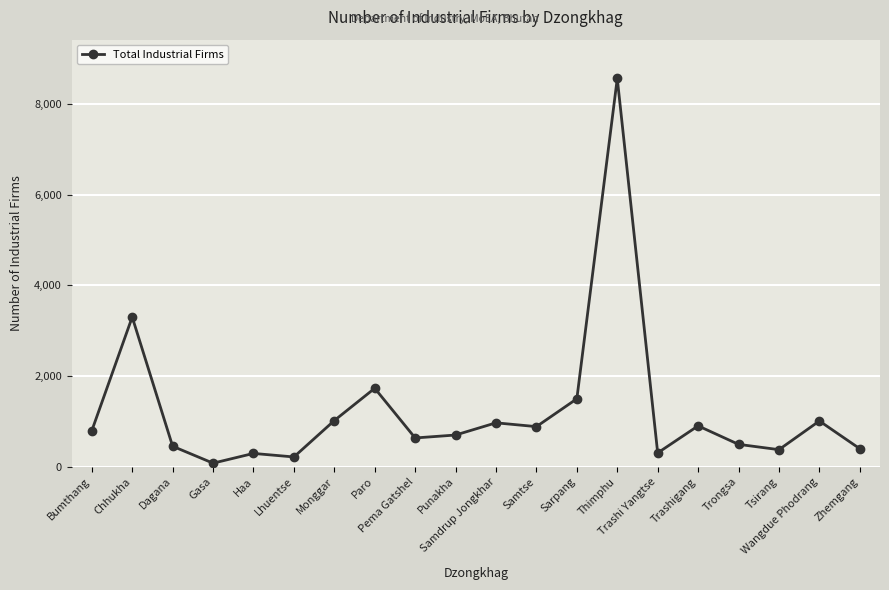

Approximately how many times larger is the value at Chhukha compared to Pema Gatshel?

5.2